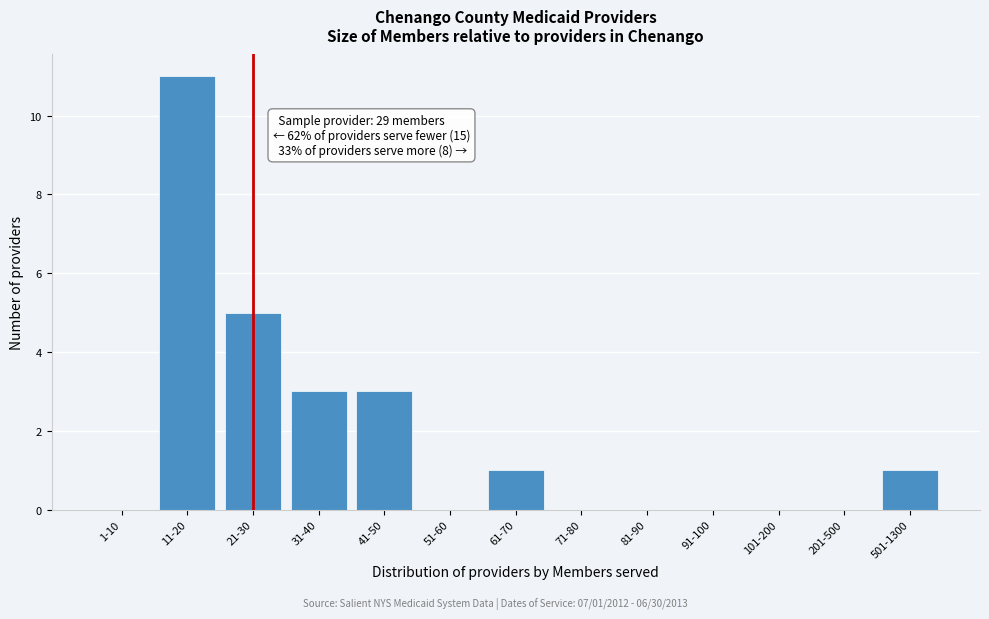

Reading right to left, transcribe all the data shown in this chart.

501-1300=1	201-500=0	101-200=0	91-100=0	81-90=0	71-80=0	61-70=1	51-60=0	41-50=3	31-40=3	21-30=5	11-20=11	1-10=0